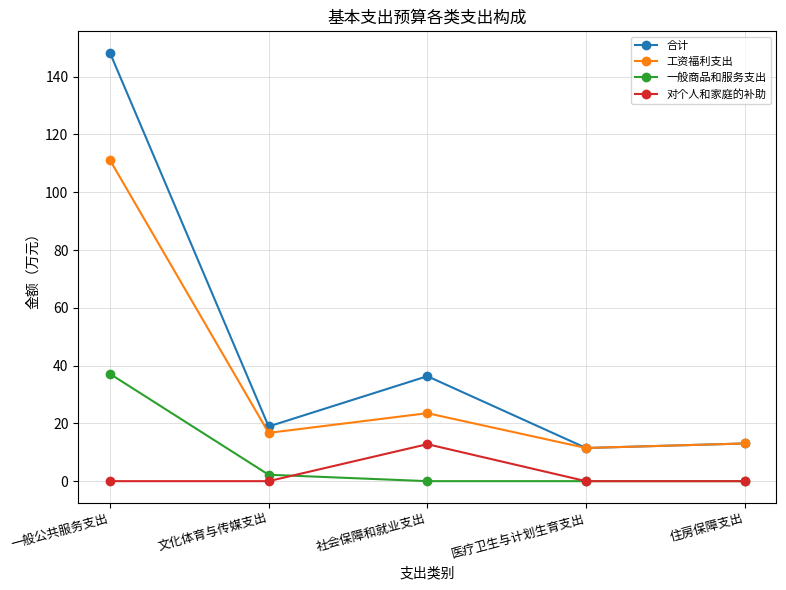

What are all the series names shown in the legend?

合计, 工资福利支出, 一般商品和服务支出, 对个人和家庭的补助